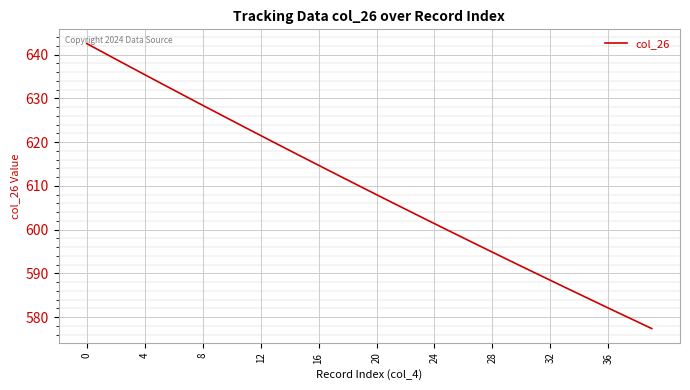

What is the smallest value displayed?

577.4